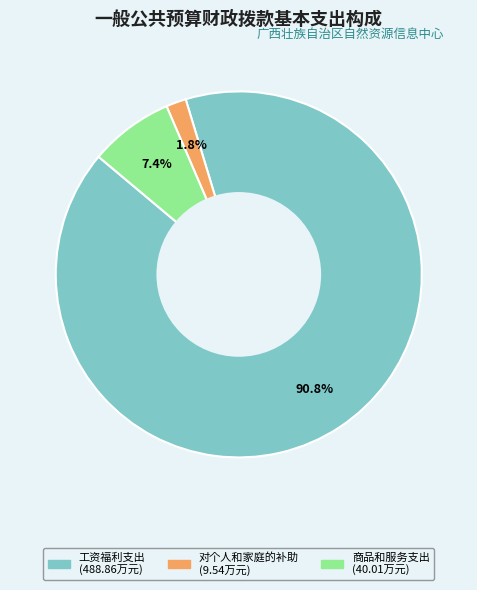

Is there a majority slice in this chart?

Yes